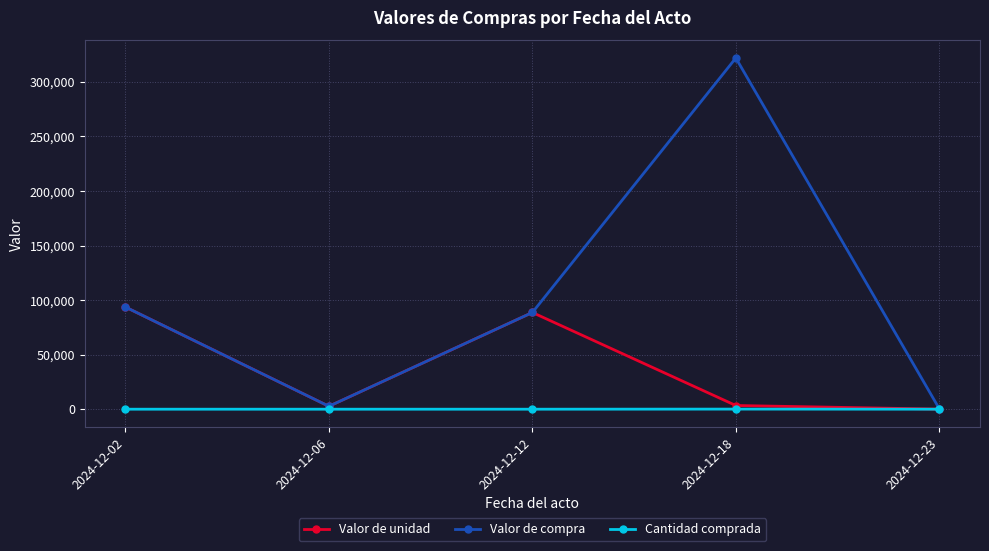

What is the difference between the maximum and minimum values in the Valor de compra series?

321504.4